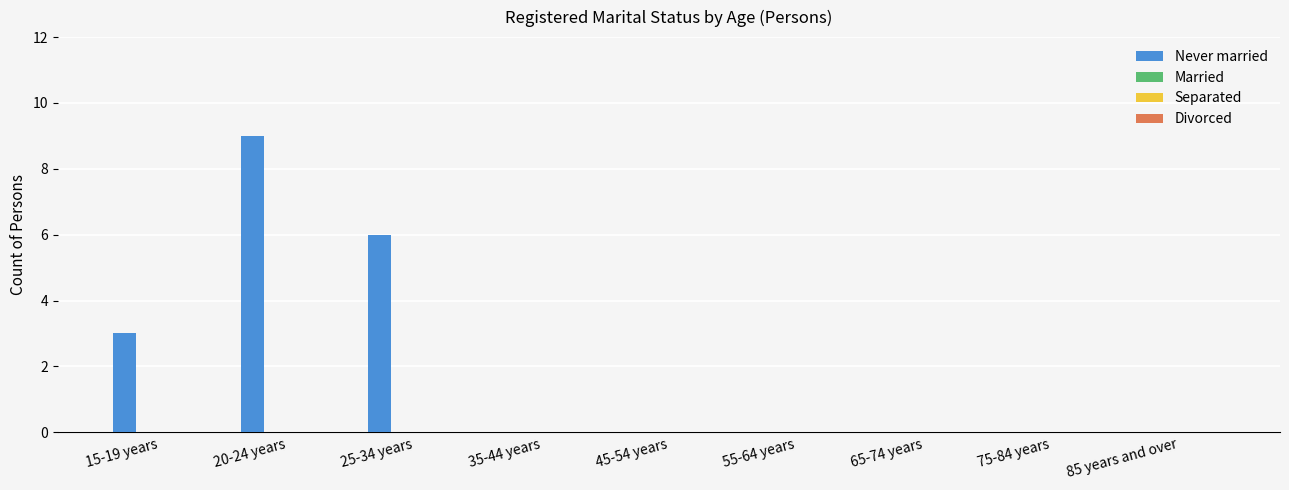

What is the greatest value displayed?

9